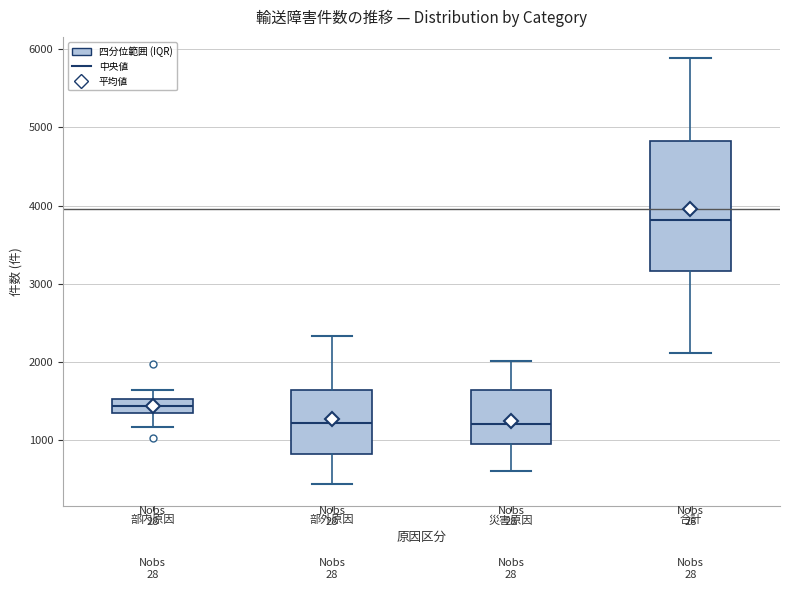

Reading left to right, read every box against the y-axis: the position of its median line, the range the box covers, and the ends of its whiskers. The values are not printed on the chart, so give them approximately, as read against the axis.

部内原因: median 1400, box 1300 to 1500, whiskers 1200 to 1600
部外原因: median 1200, box 800 to 1600, whiskers 400 to 2300
災害原因: median 1200, box 900 to 1600, whiskers 600 to 2000
合計: median 3800, box 3200 to 4800, whiskers 2100 to 5900